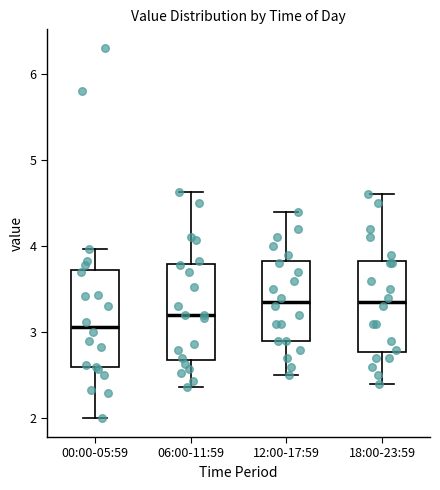

Which box has the lowest median line?

00:00-05:59